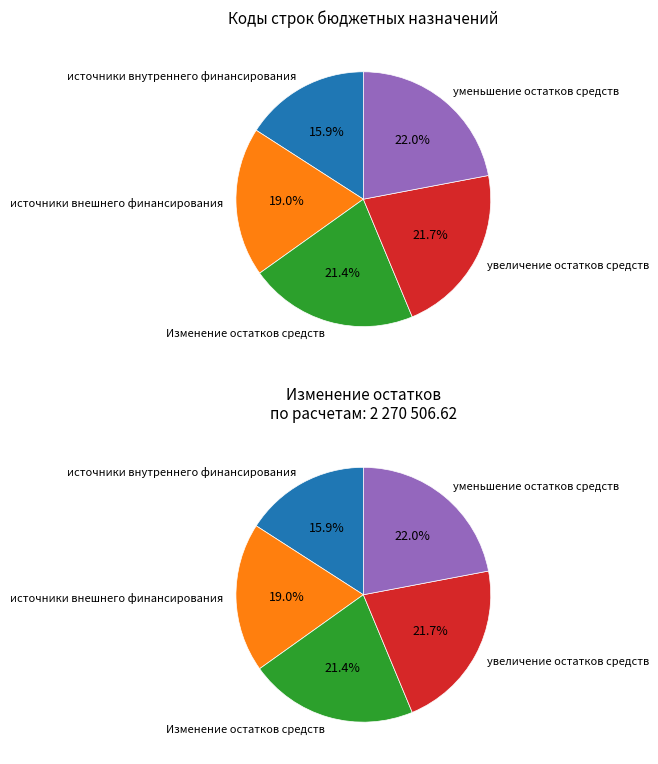

Is it true that Изменение остатков средств is 21% of the pie?

True